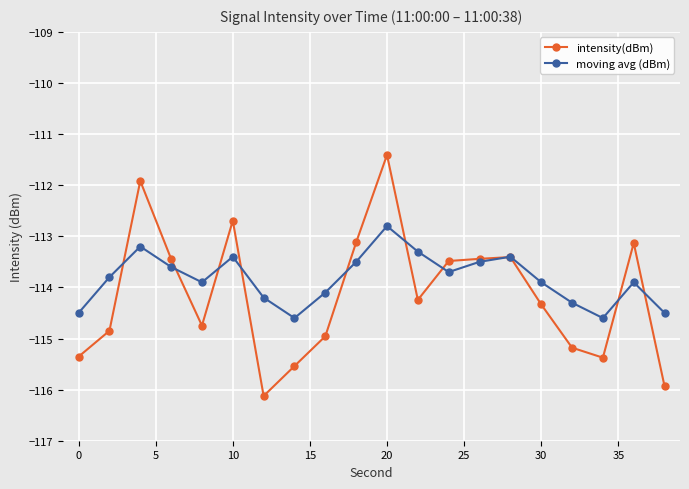

Which series has the widest spread of values?

intensity(dBm)